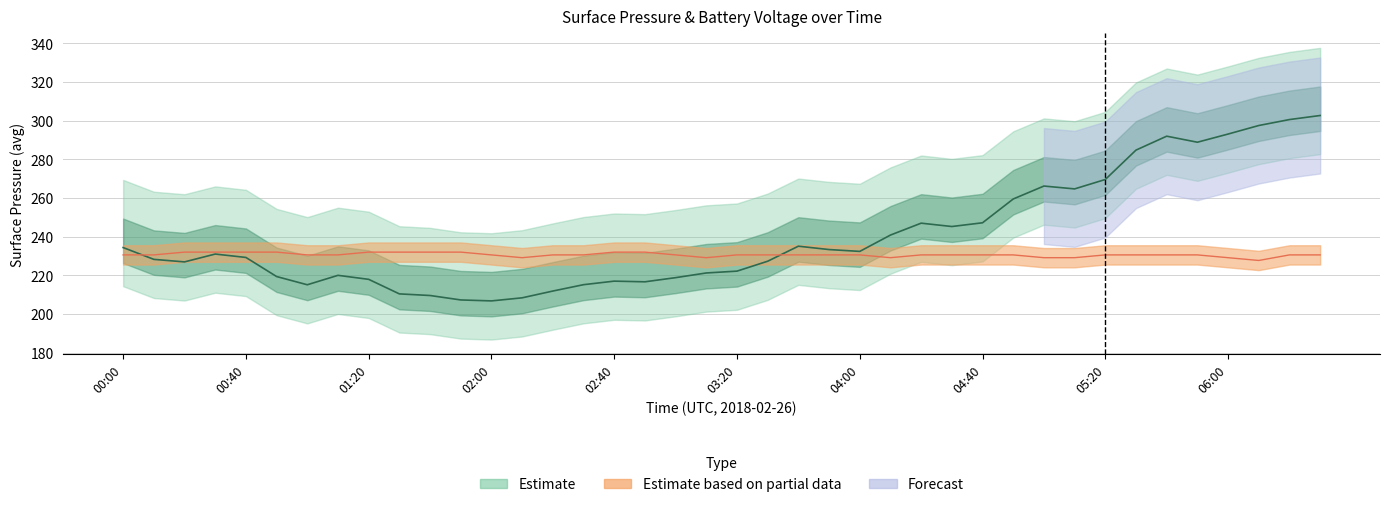

How many interior local peaks does the surface_pressure_avg series have?

7